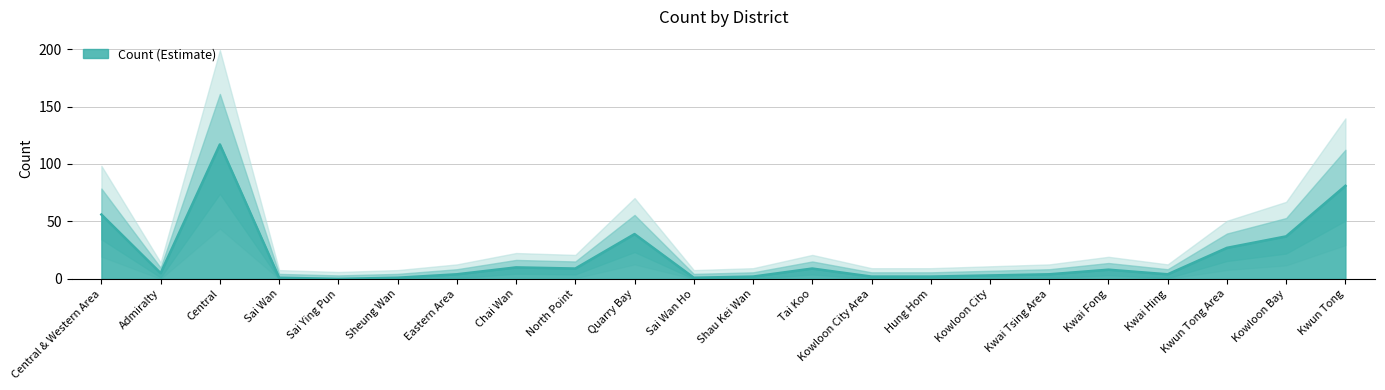

What is the value of the 21st point from the left?

37